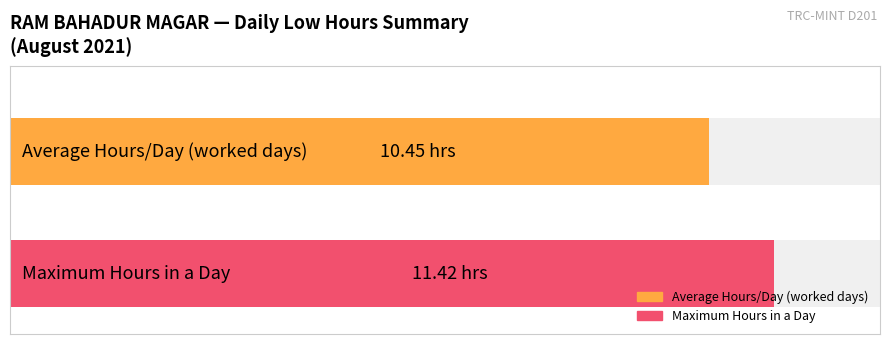

The chart shows a value of 4.9 at 10. True or false?

False